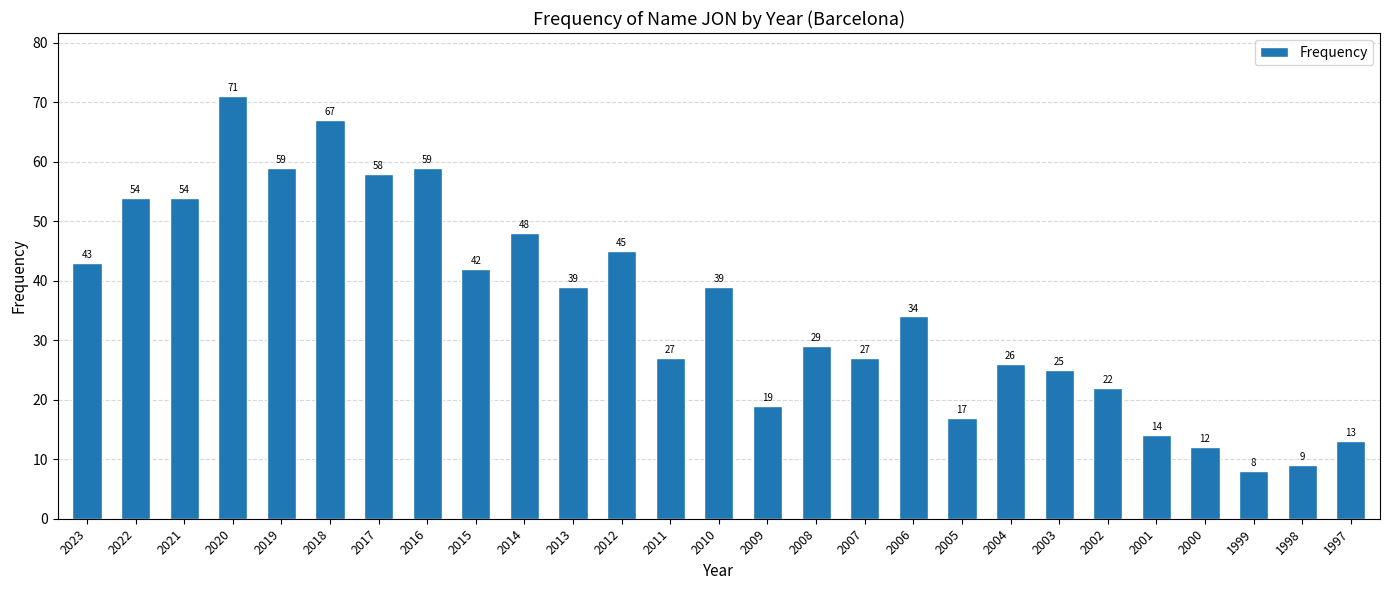

Reading right to left, transcribe all the data shown in this chart.

1997=13	1998=9	1999=8	2000=12	2001=14	2002=22	2003=25	2004=26	2005=17	2006=34	2007=27	2008=29	2009=19	2010=39	2011=27	2012=45	2013=39	2014=48	2015=42	2016=59	2017=58	2018=67	2019=59	2020=71	2021=54	2022=54	2023=43